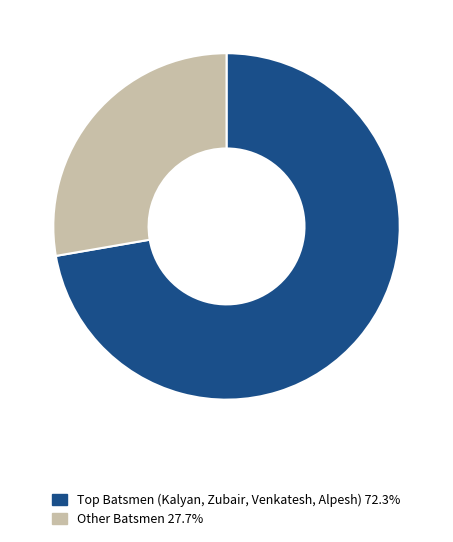

Is there any slice that represents more than half of the pie?

Yes